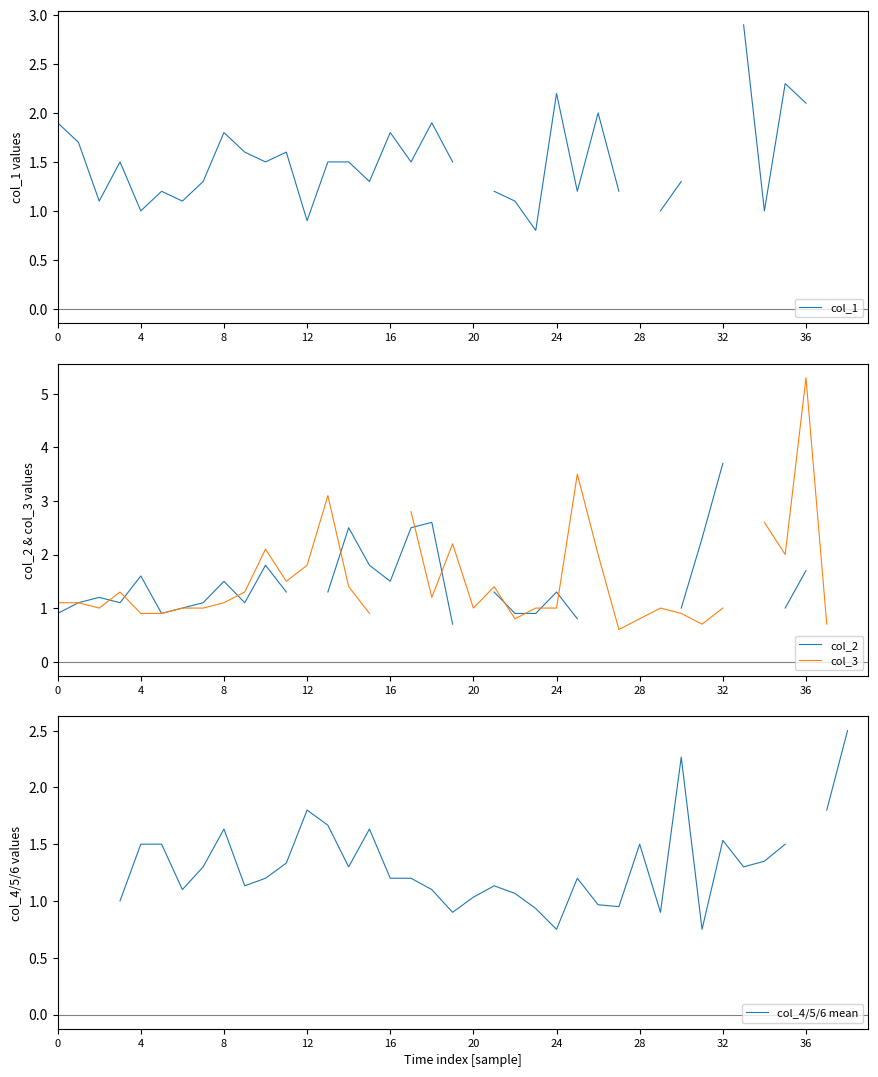

What is the lowest value of the col_4/5/6 mean series?

0.8